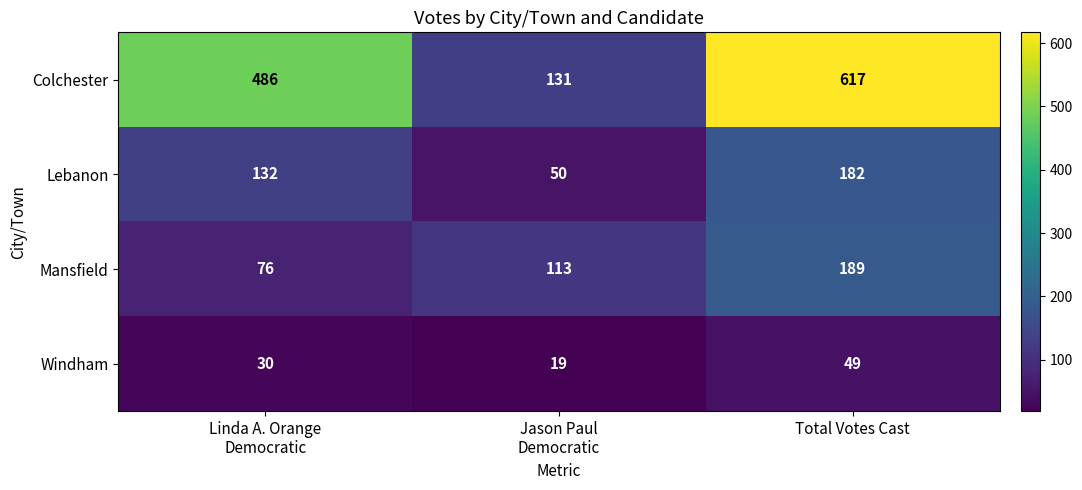

At which category does the chart reach its peak across all series?

Total Votes Cast